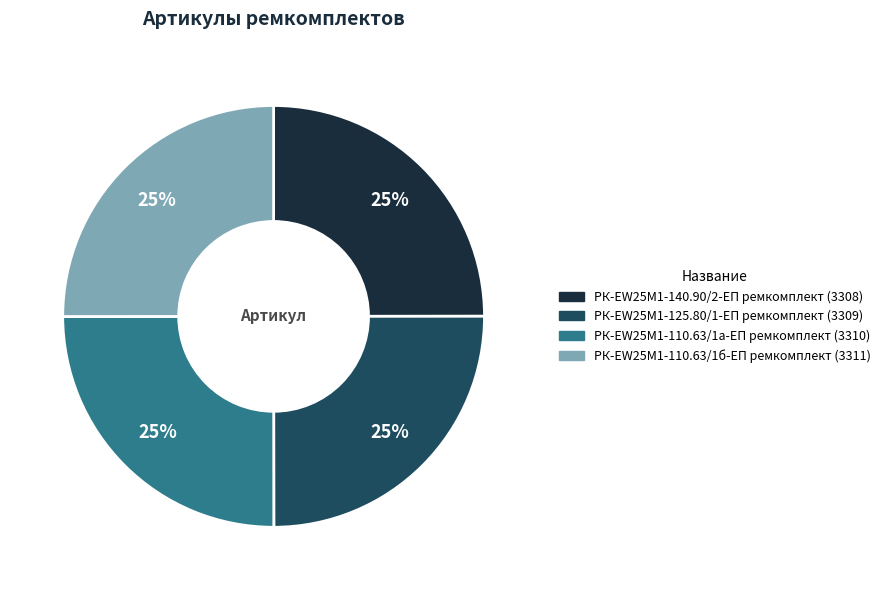

To the nearest percent, what is the average slice percentage?

25%